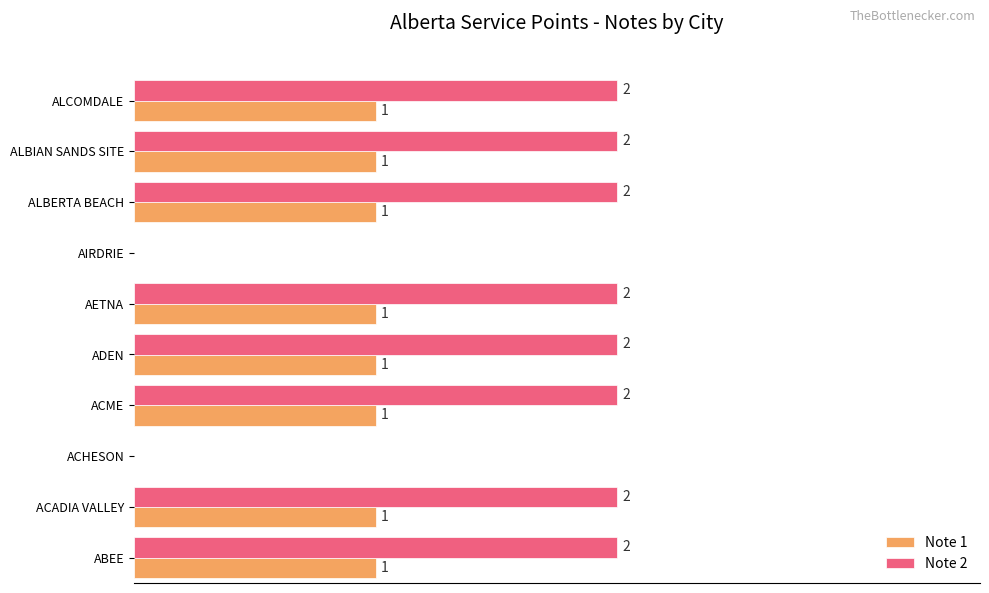

Is the value of Note 1 at ALBERTA BEACH greater than the value of Note 2 at ACME?

No